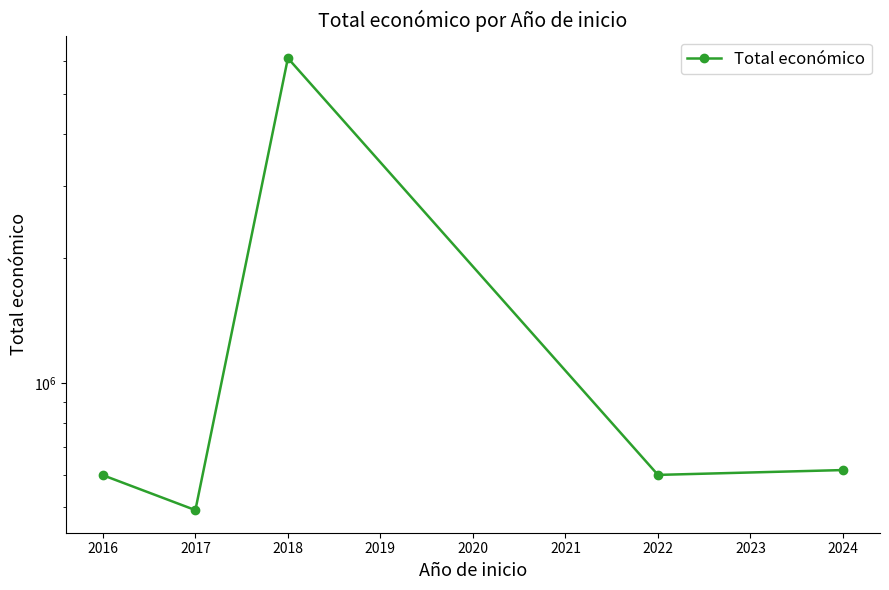

What is the sum of the values at 2018 and 2022?

6696193